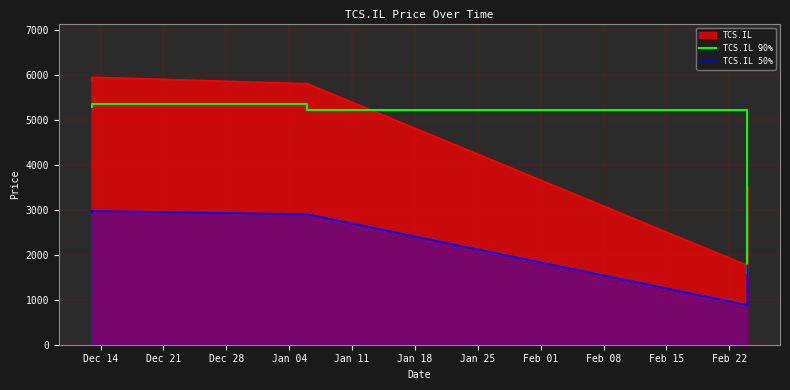

Does the chart display data point markers on the line(s)?

No